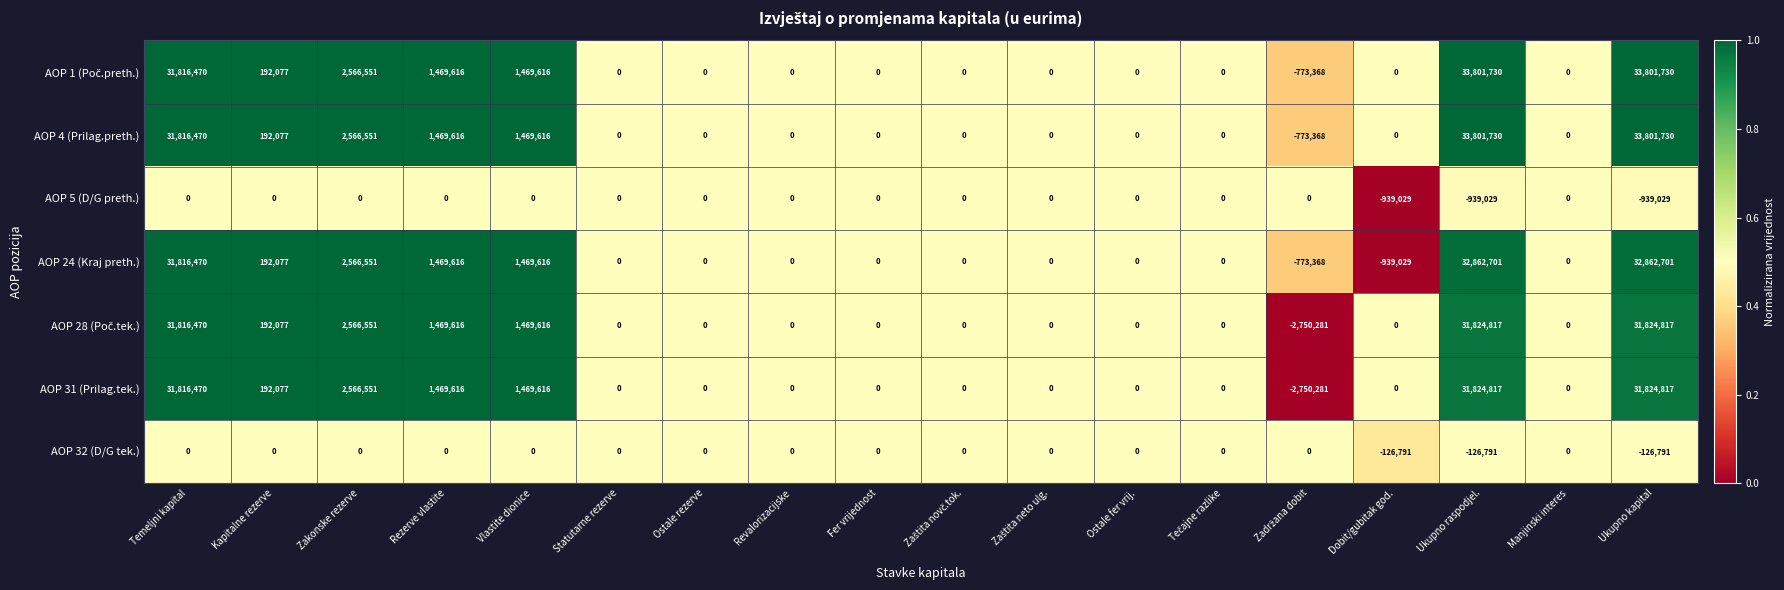

At how many categories does at least one series exceed 15600026?

3